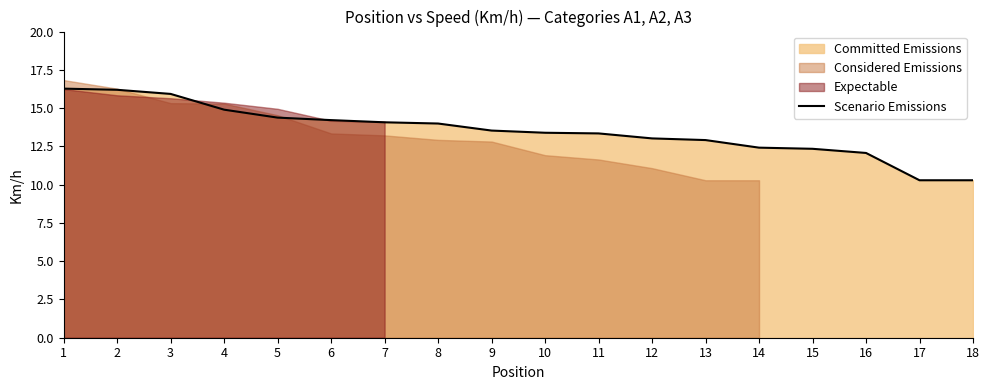

At which category does the chart reach its peak across all series?

1